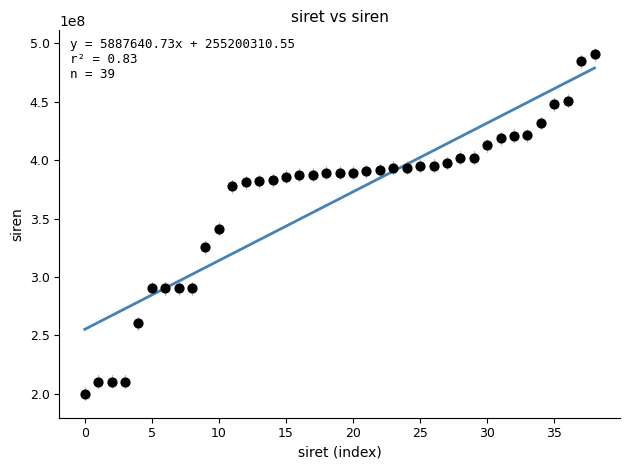

What Y value in the scatter plot is closest to 345357723?

341363877